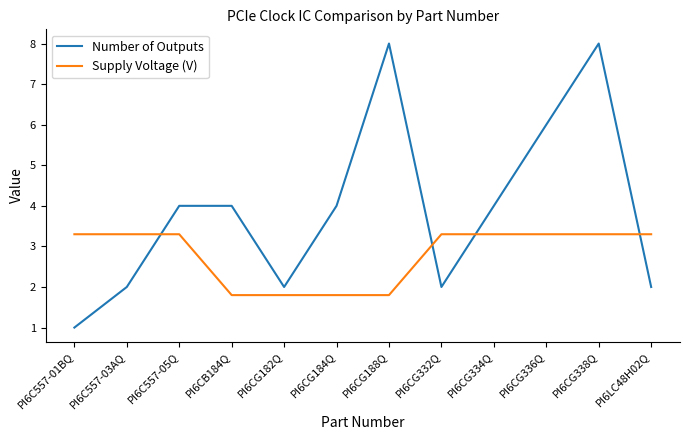

What is the sum of all Number of Outputs values?

47.0